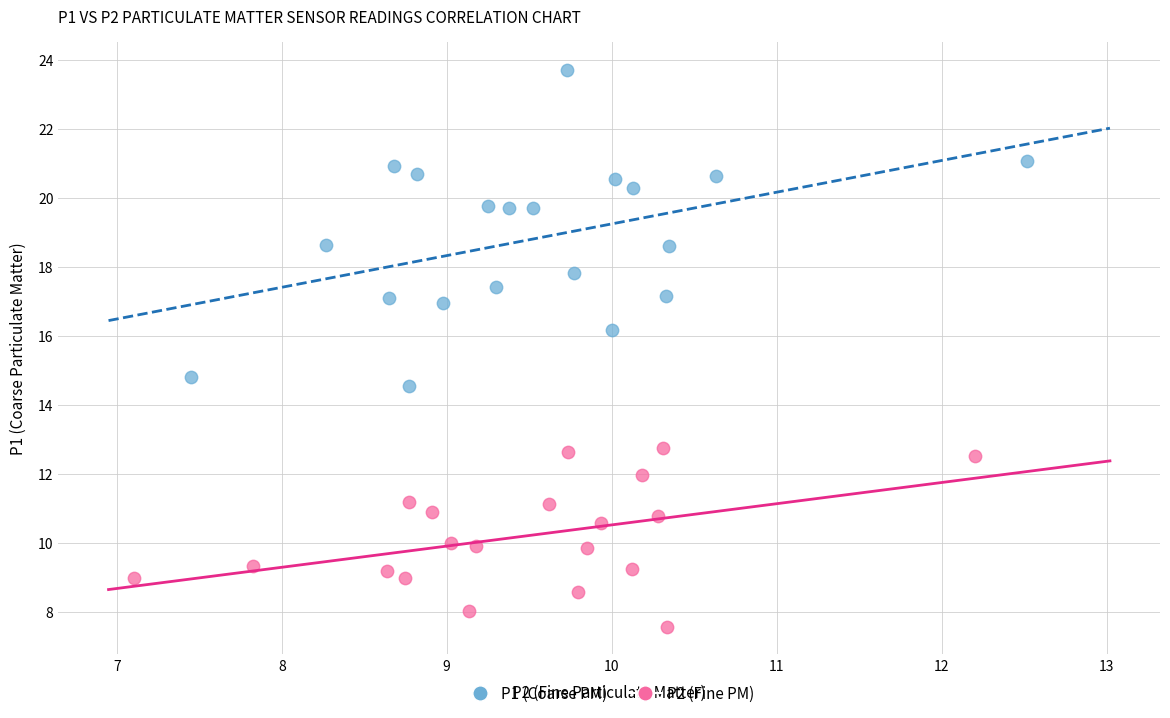

Which series has the widest spread of Y values?

P1 (Coarse PM)